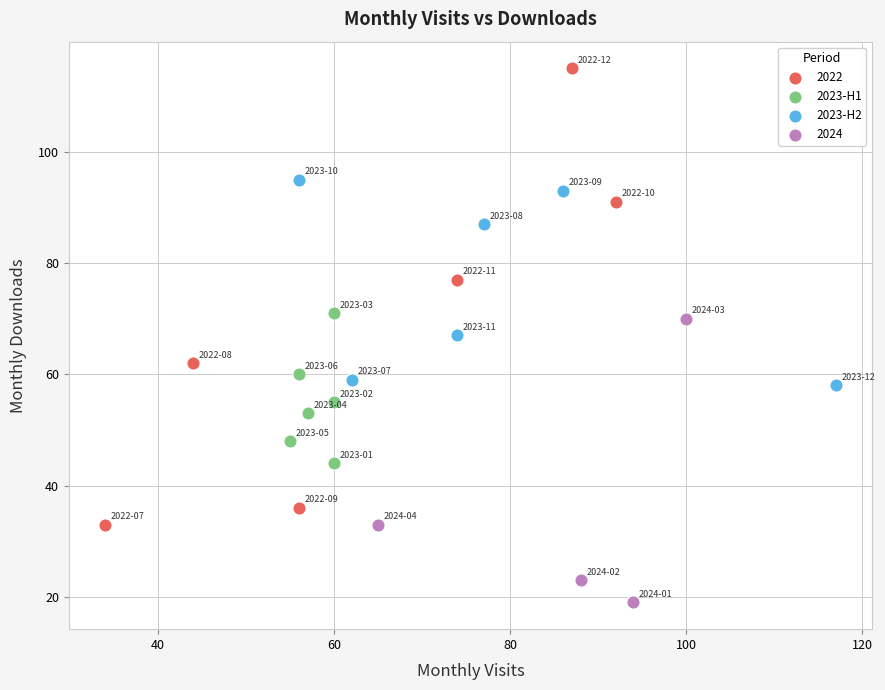

Which series reaches the minimum Y coordinate?

2024